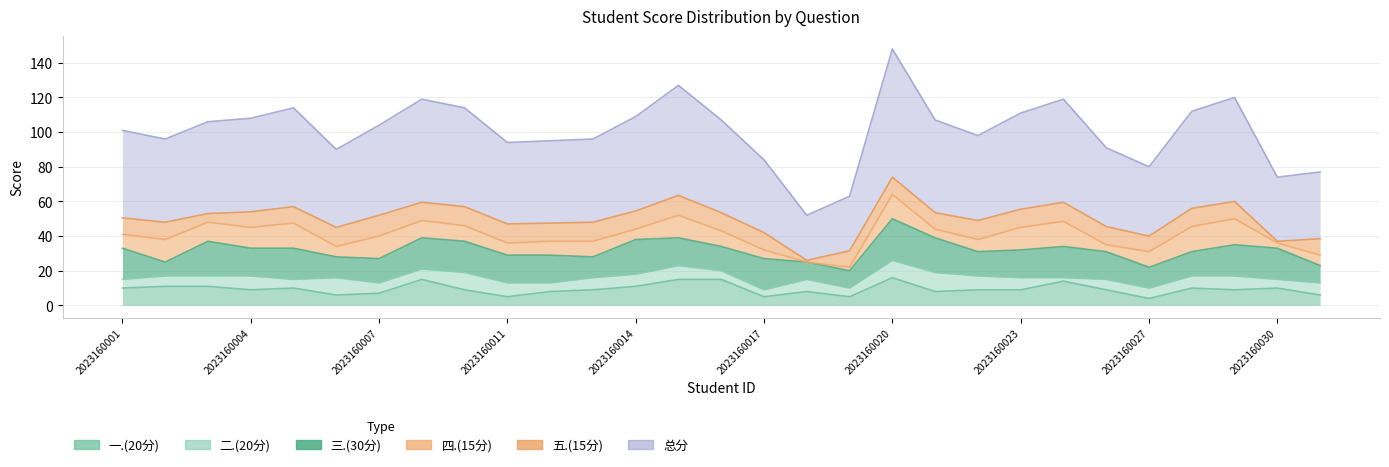

Which series has the widest spread of values?

总分